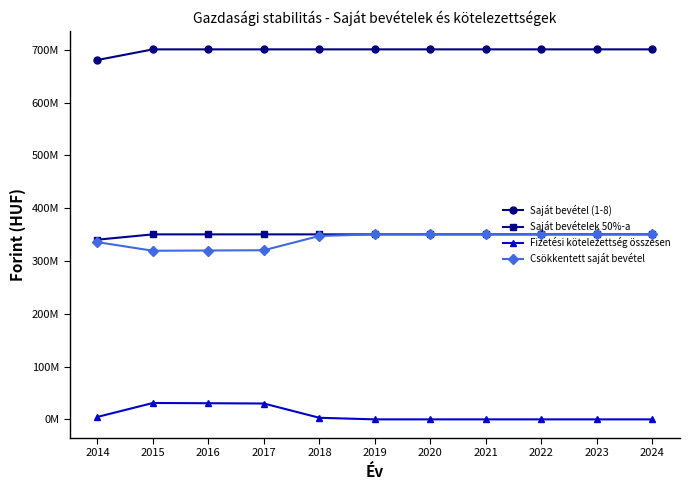

Does the chart have visible grid lines?

No